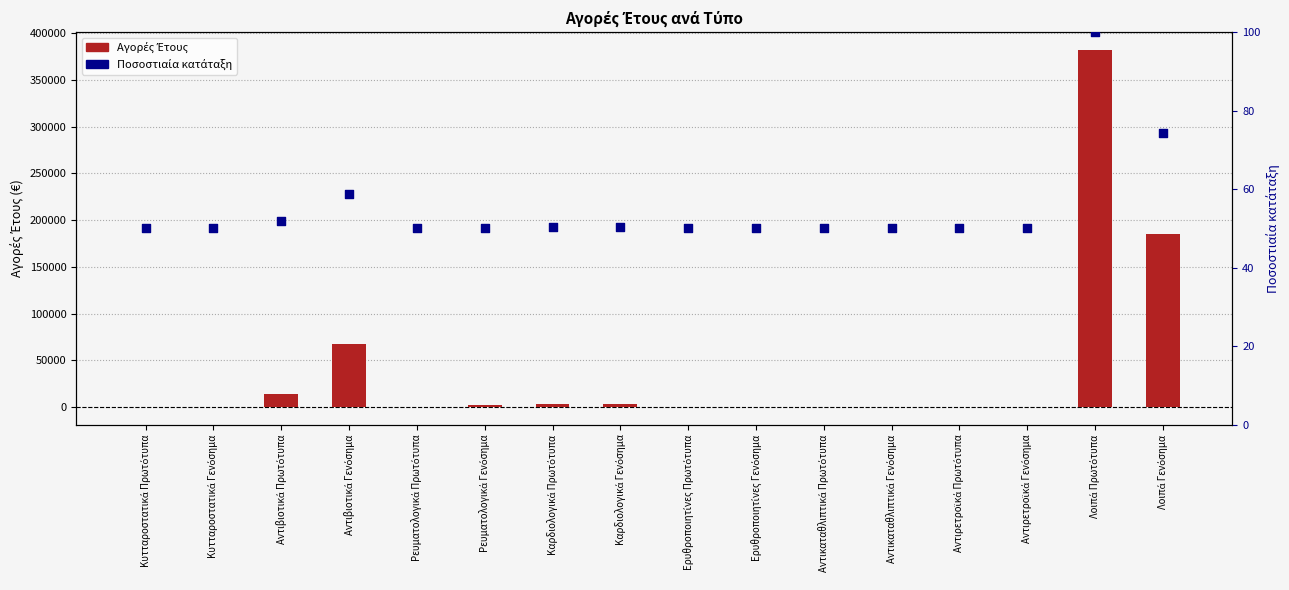

What are all the series names shown in the legend?

Αγορές Έτους, Ποσοστιαία κατάταξη